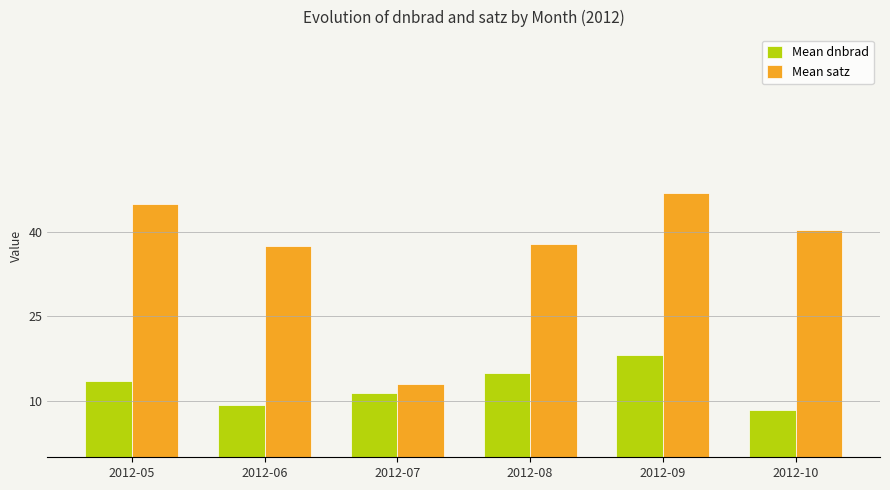

True or false: Mean dnbrad has a value of 9.3 at 2012-06.

True